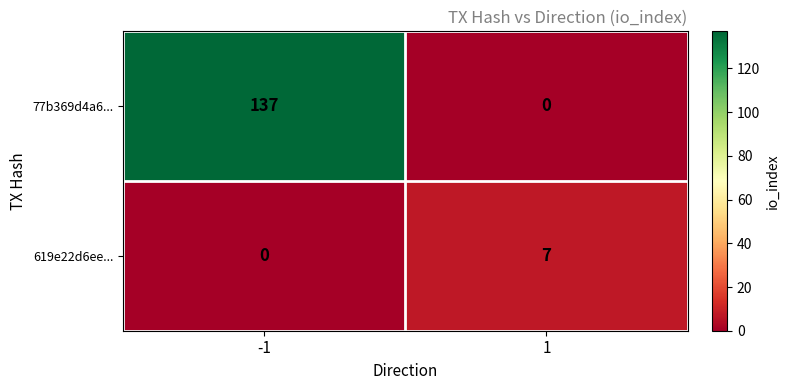

What is the spread (max minus min) of values at -1?

137